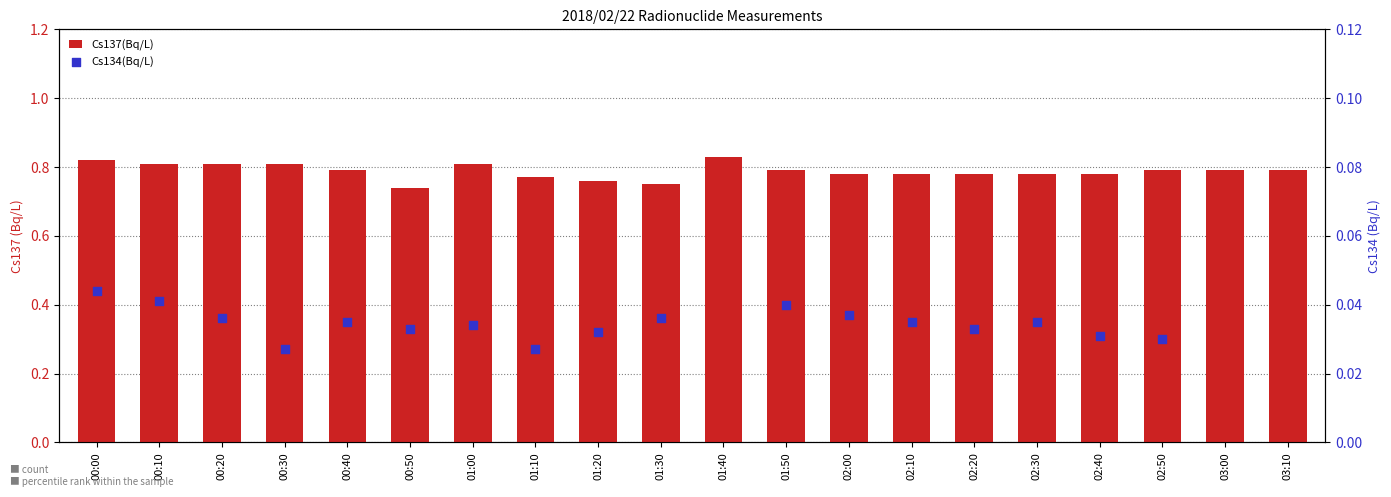

At how many categories does at least one series exceed 0?

20